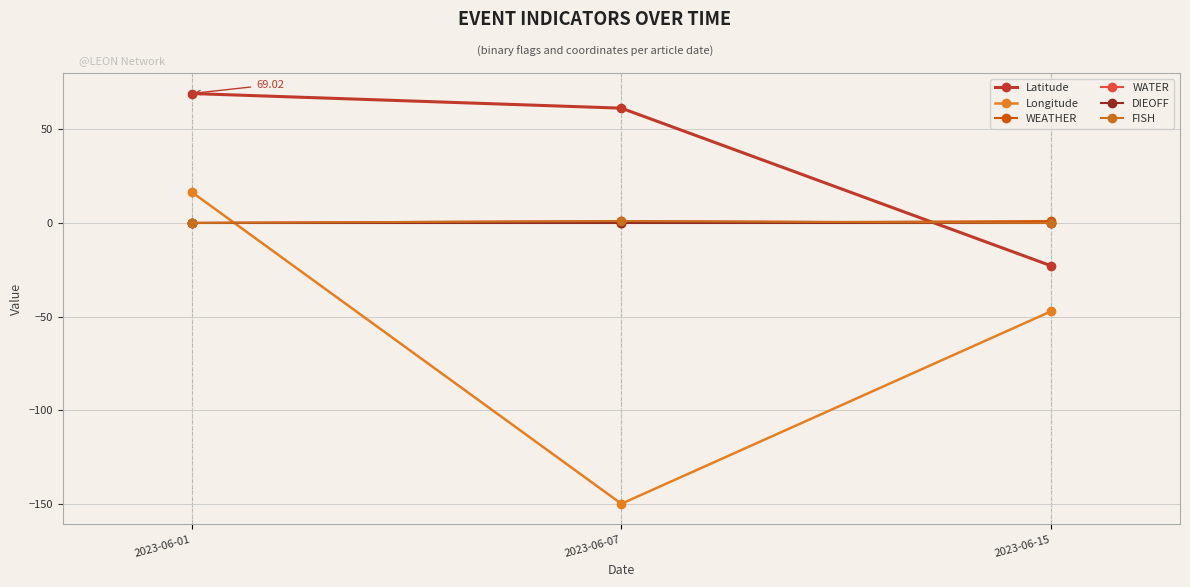

Does the chart have visible grid lines?

Yes